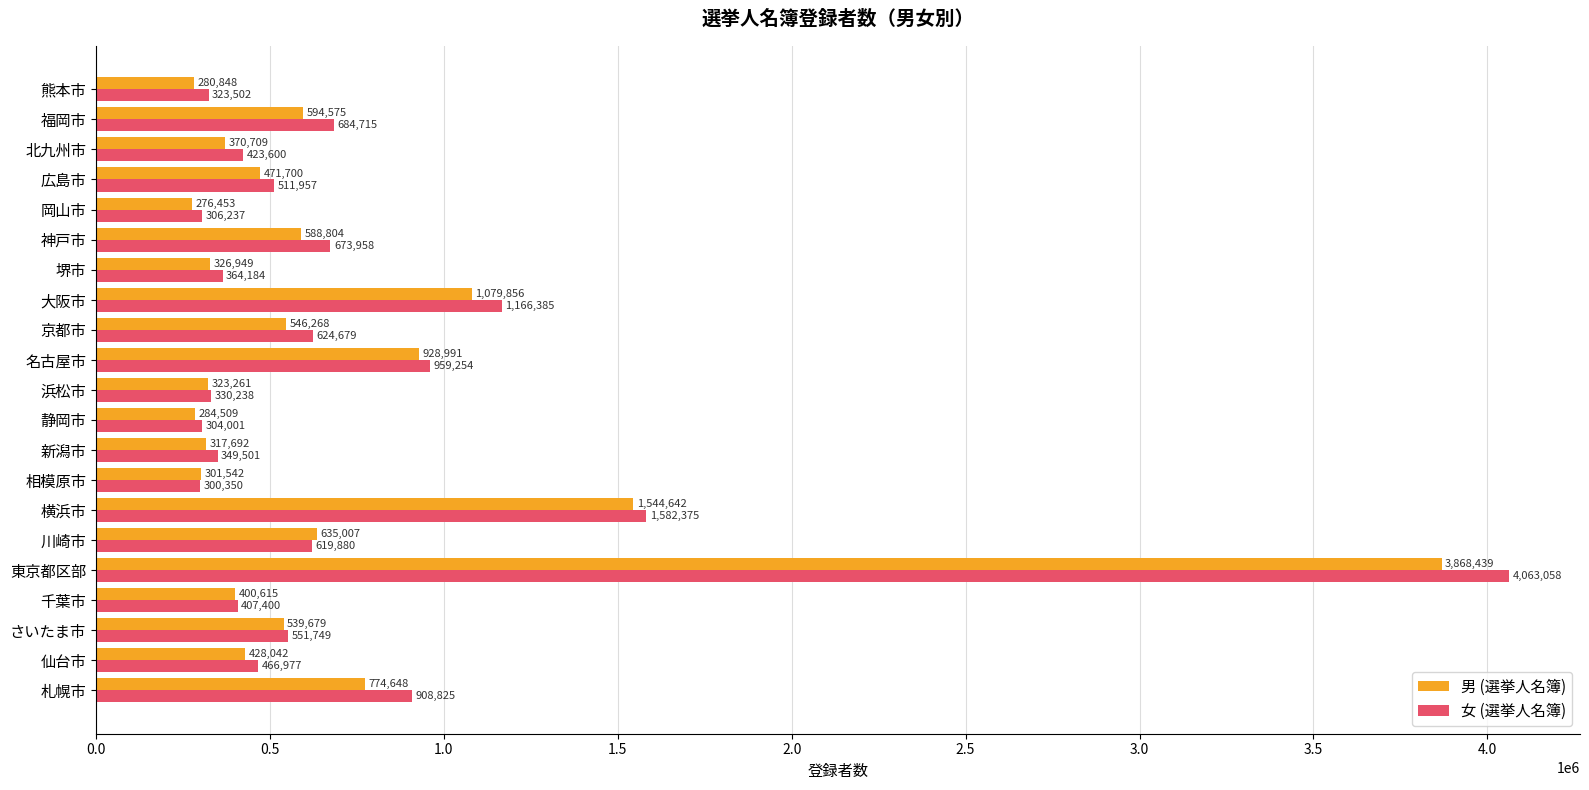

What is the sum of all 男 (選挙人名簿) values?

14883229